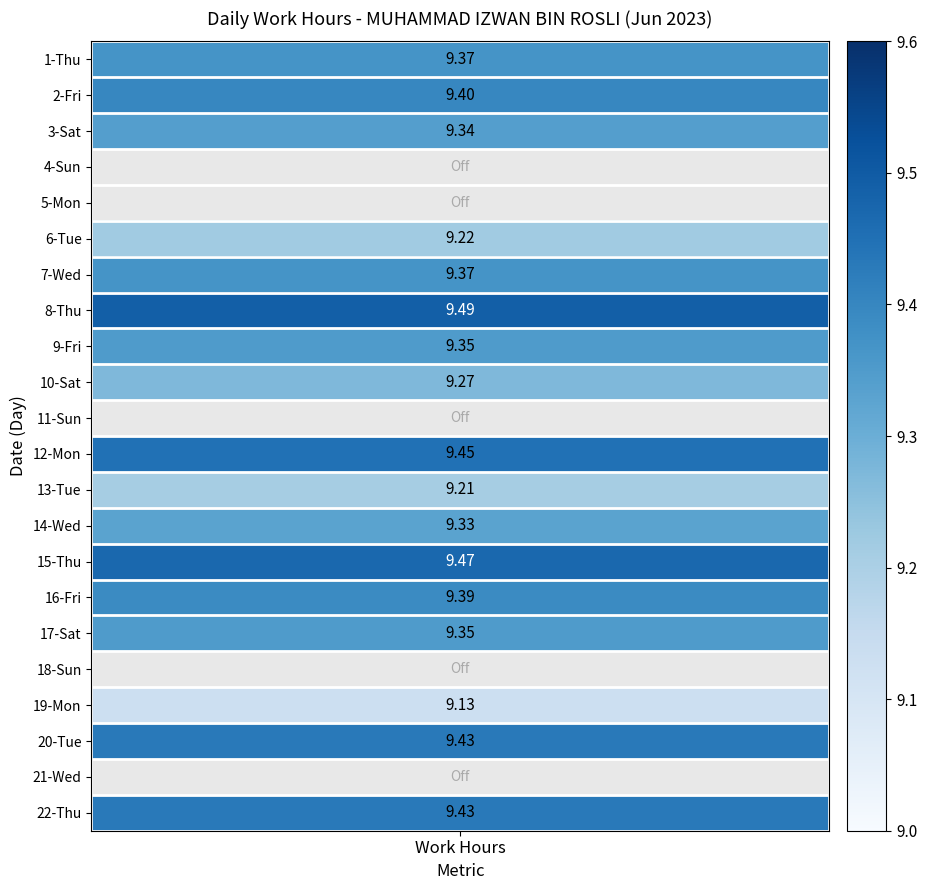

Reading right to left, transcribe all the data shown in this chart.

9.4	0.0	9.4	9.1	0.0	9.3	9.4	9.5	9.3	9.2	9.4	0.0	9.3	9.3	9.5	9.4	9.2	0.0	0.0	9.3	9.4	9.4